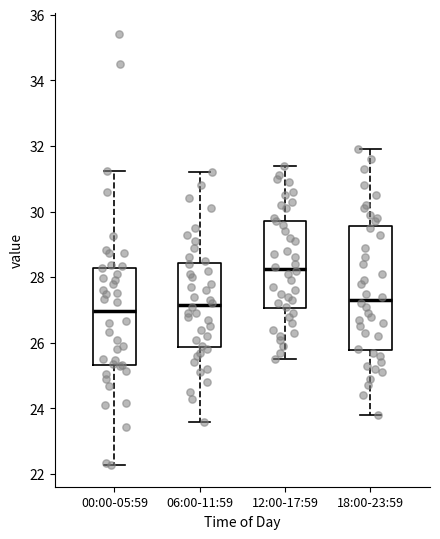

Comparing the boxes themselves (not the whiskers), which one is the tallest?

18:00-23:59